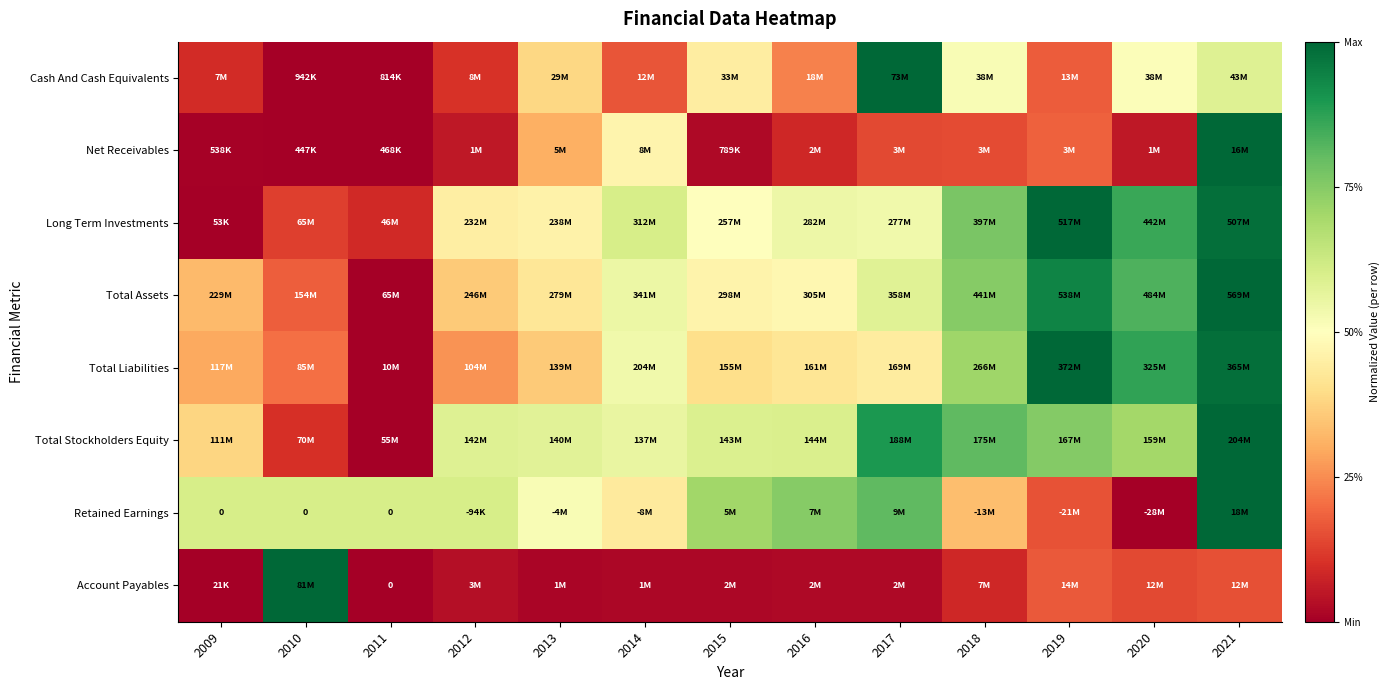

What is the total value across all series at 2015?

3.1